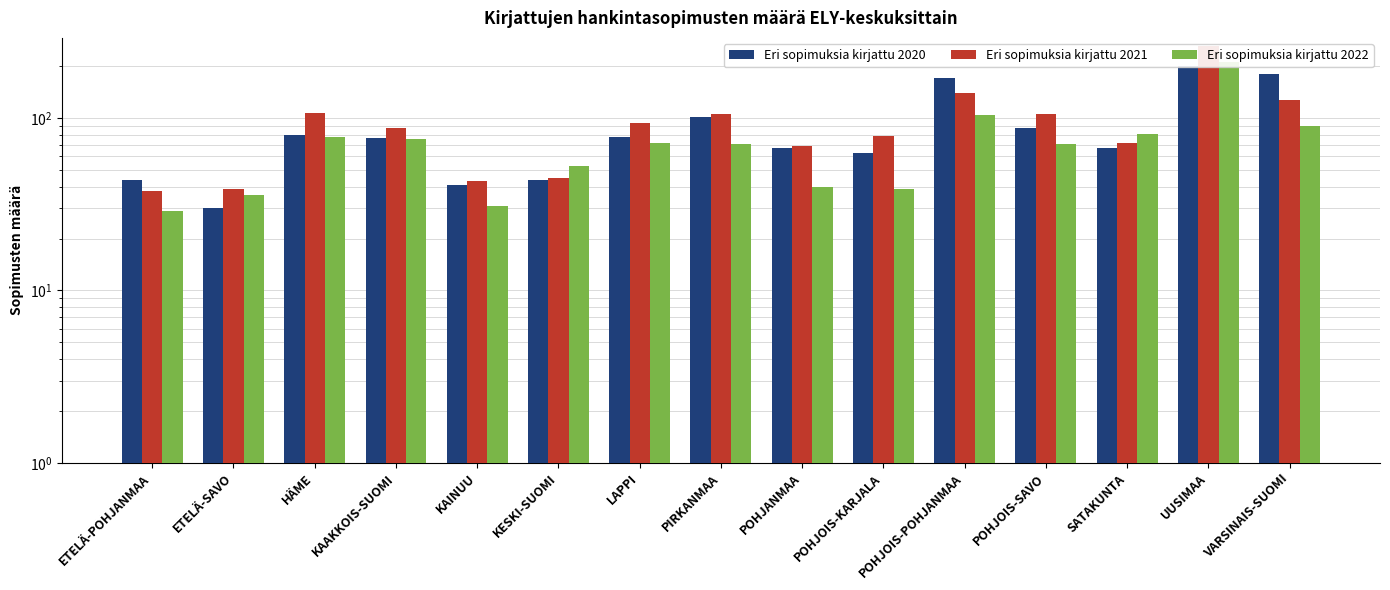

At which label is Eri sopimuksia kirjattu 2022 closest to 121?

POHJOIS-POHJANMAA